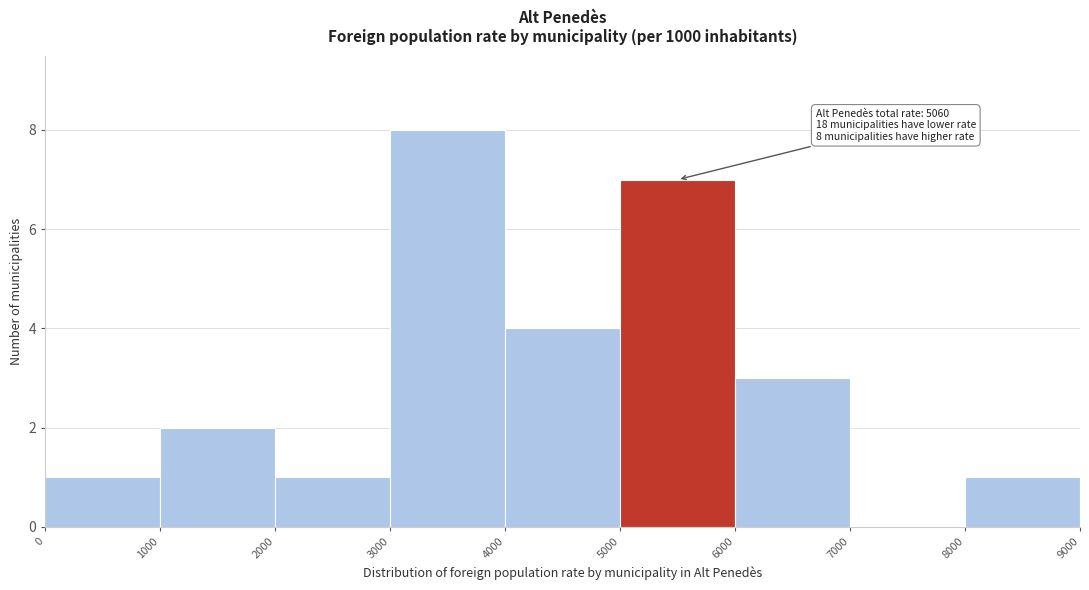

Which range on the x-axis has the tallest bar?

3000 to 4000